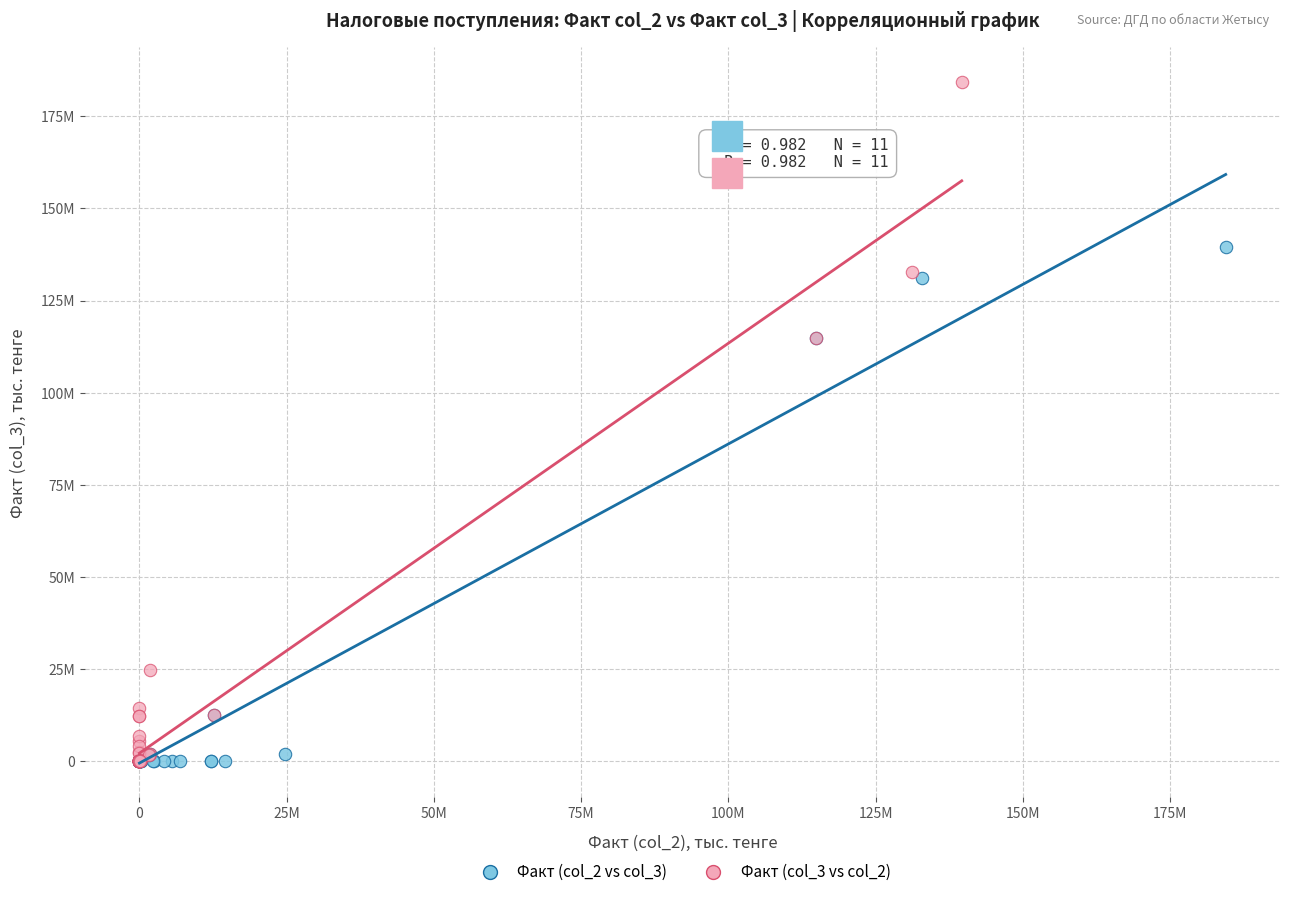

Which series reaches the maximum Y coordinate?

Факт (col_3 vs col_2)